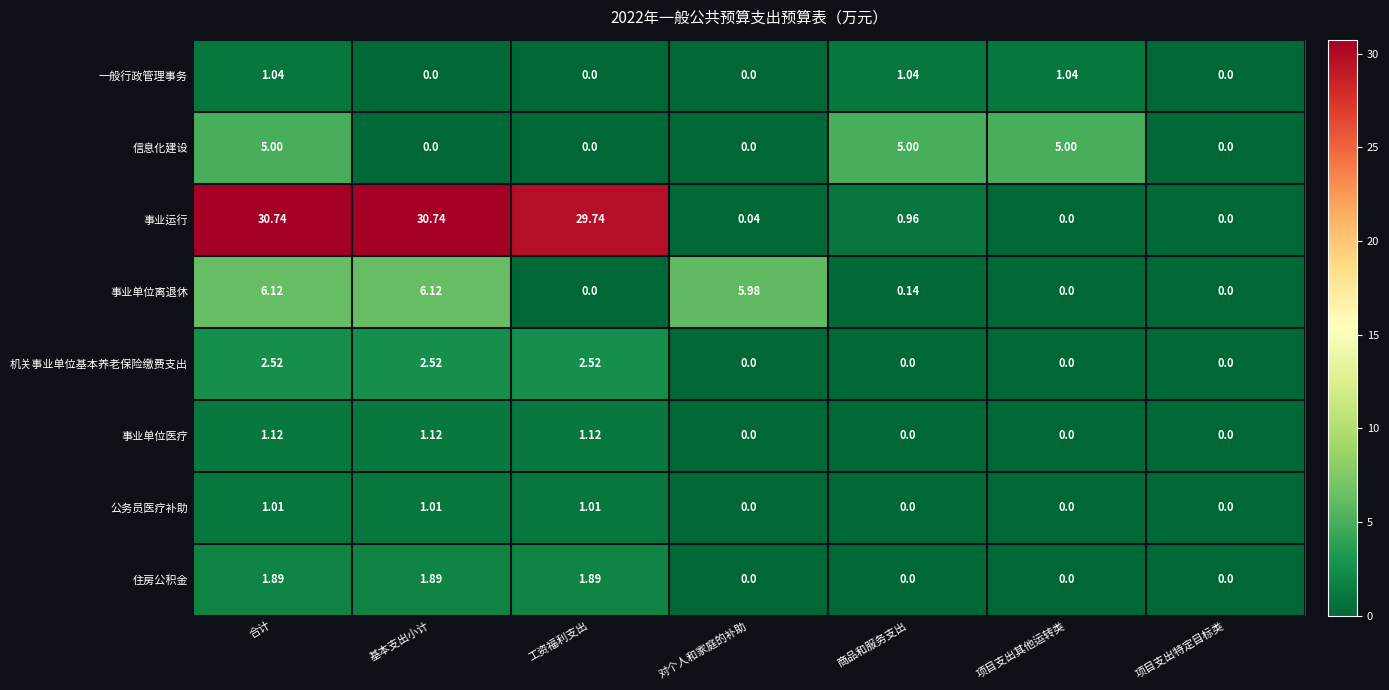

Rank the series by their maximum value, from highest to lowest.

事业运行, 事业单位离退休, 信息化建设, 机关事业单位基本养老保险缴费支出, 住房公积金, 事业单位医疗, 一般行政管理事务, 公务员医疗补助